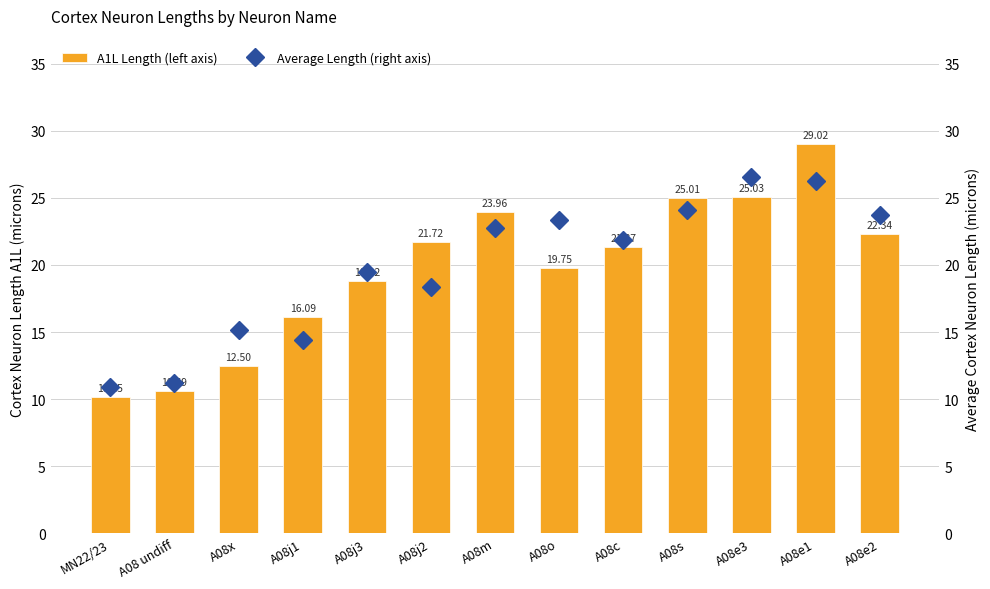

What is the label of the 10th bar from the left?

A08s